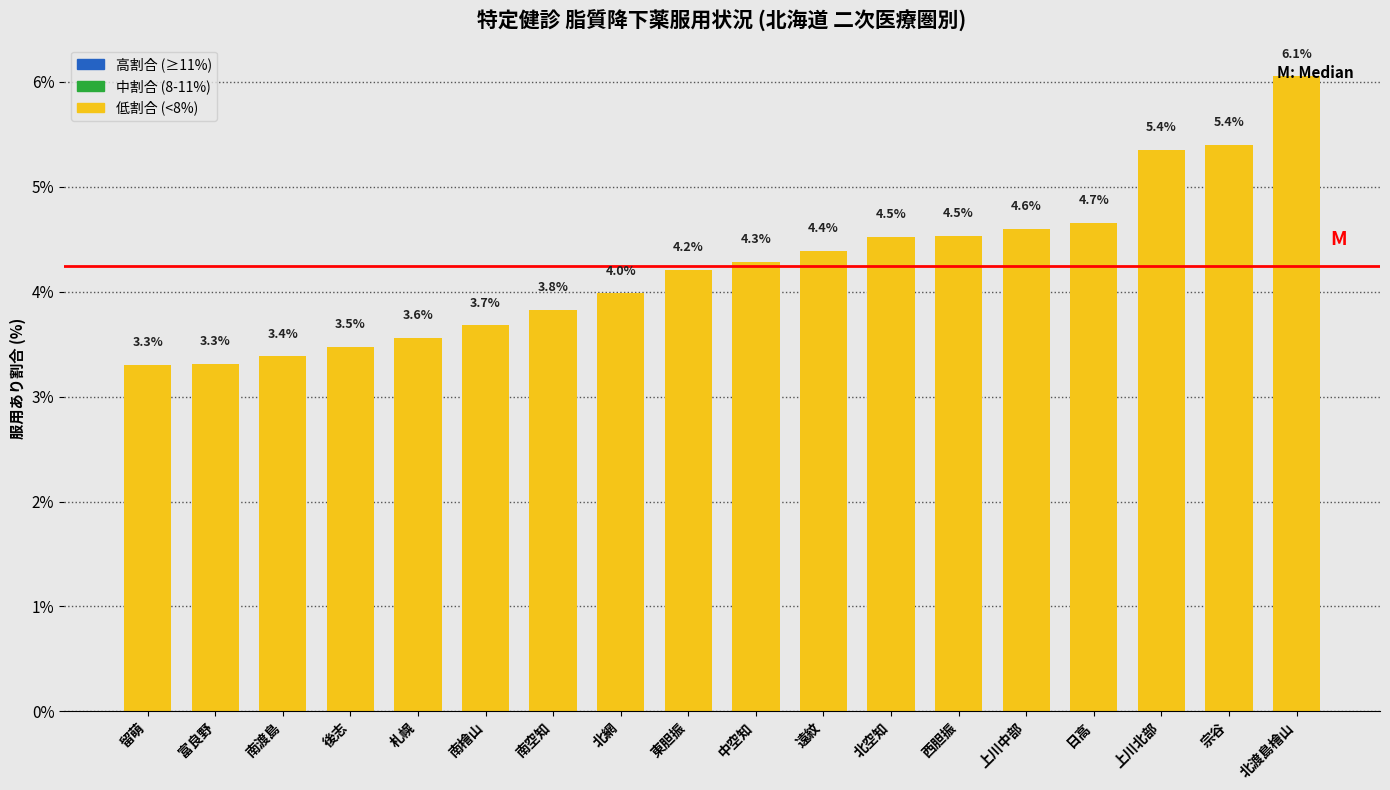

What is the difference between the maximum and minimum values?

2.8